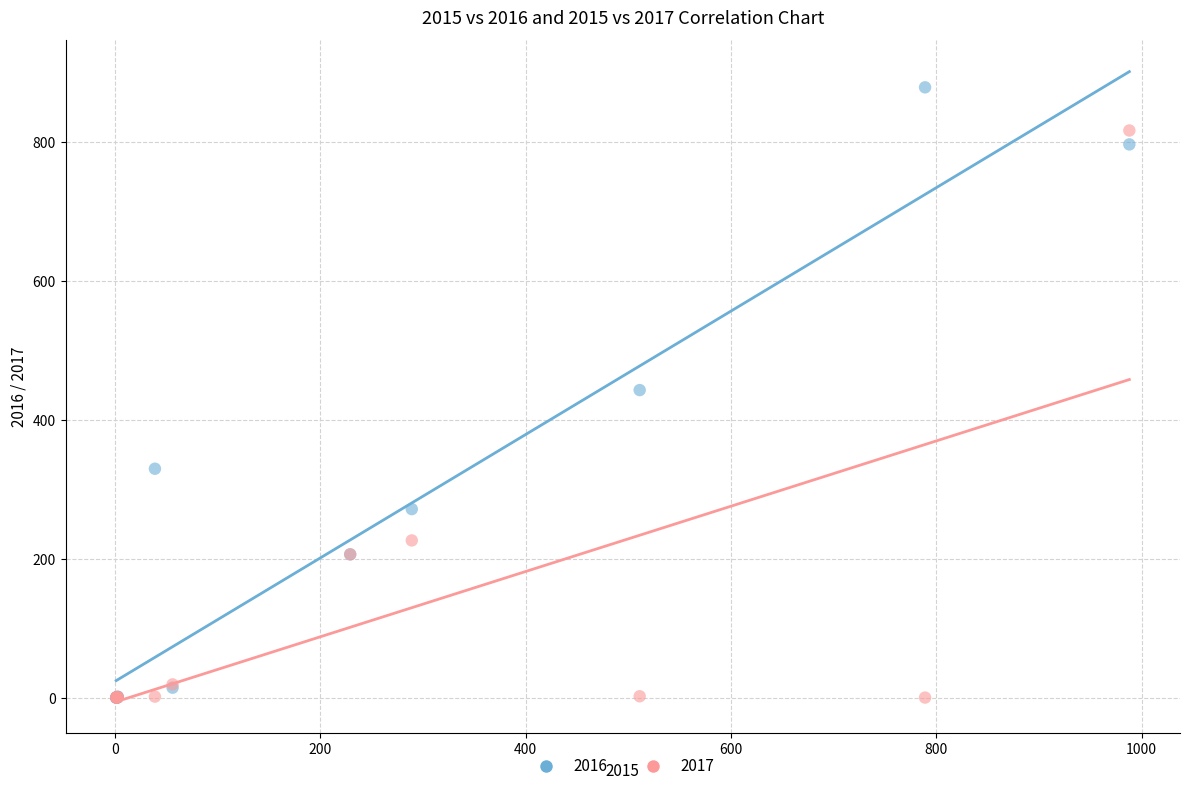

In the 2017 series, what Y value is closest to 408?

227.0